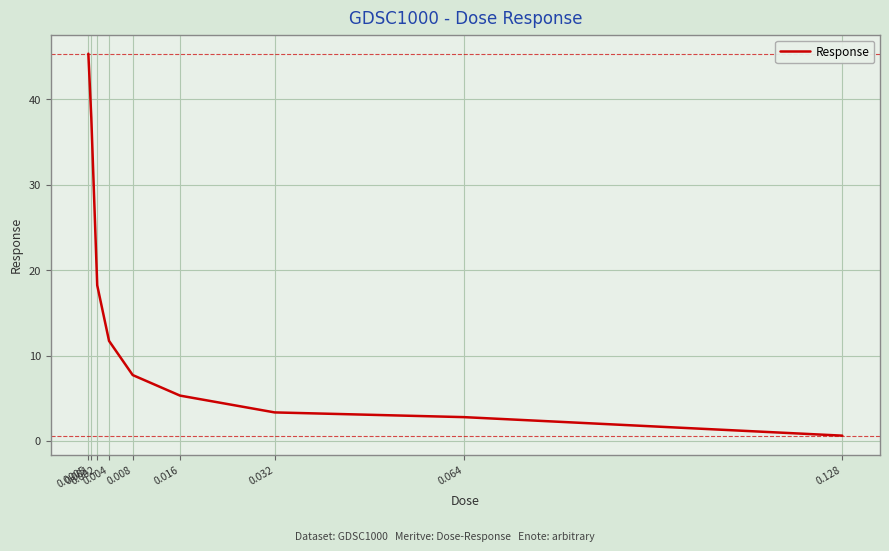

What is the difference between the maximum and minimum values?

44.7